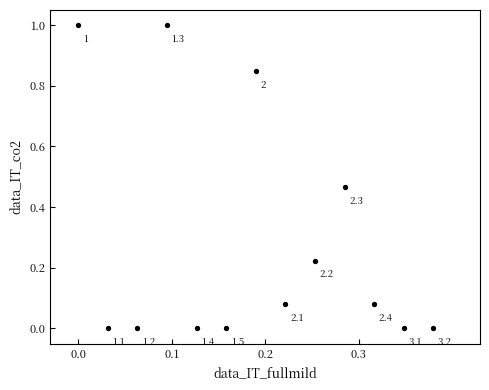

What is the range of Y values (max minus min)?

1.0